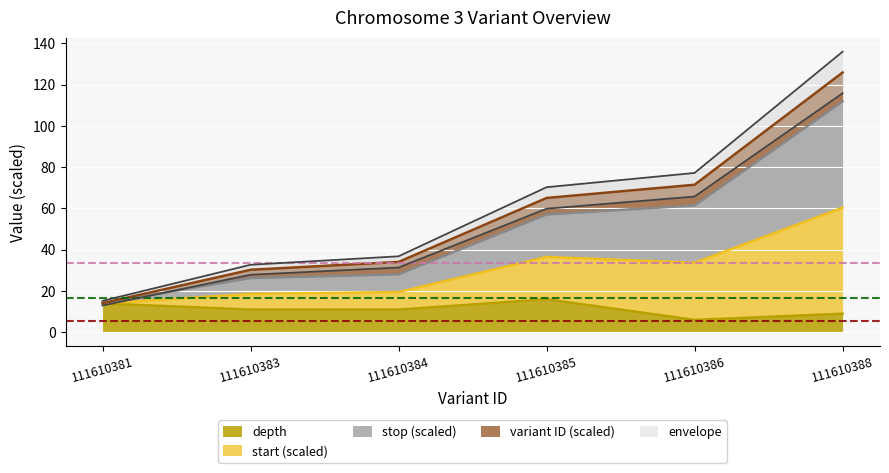

What is the difference between the maximum and minimum values in the depth series?

10